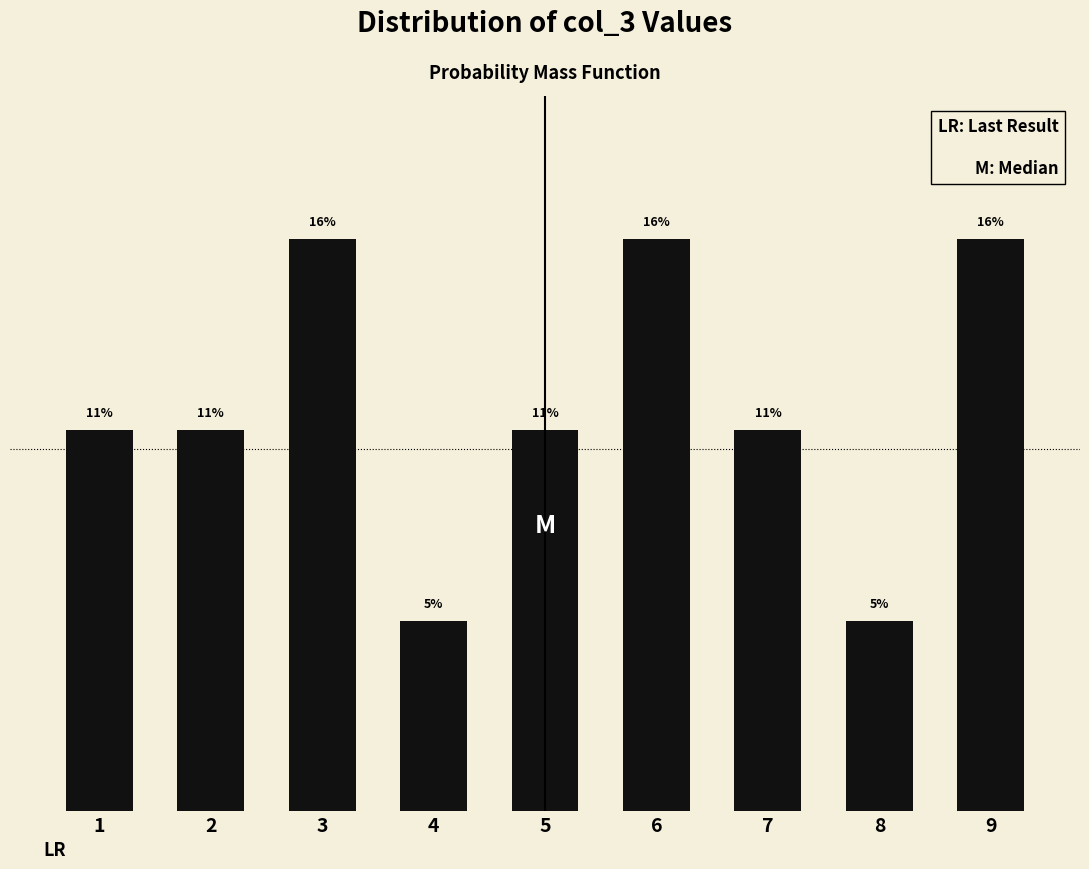

Does the chart contain any negative values?

No